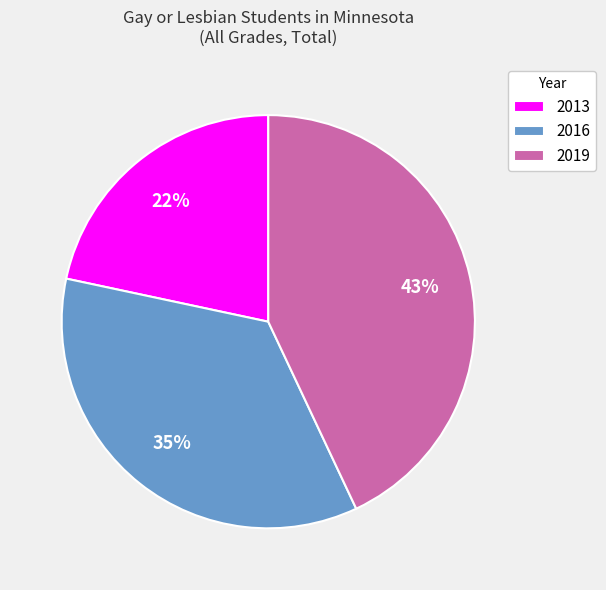

Does any single category account for the majority?

No